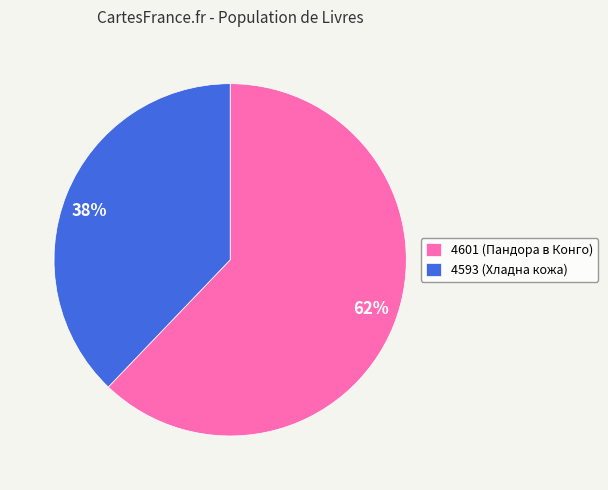

True or false: 4601 accounts for 62% of the total.

True